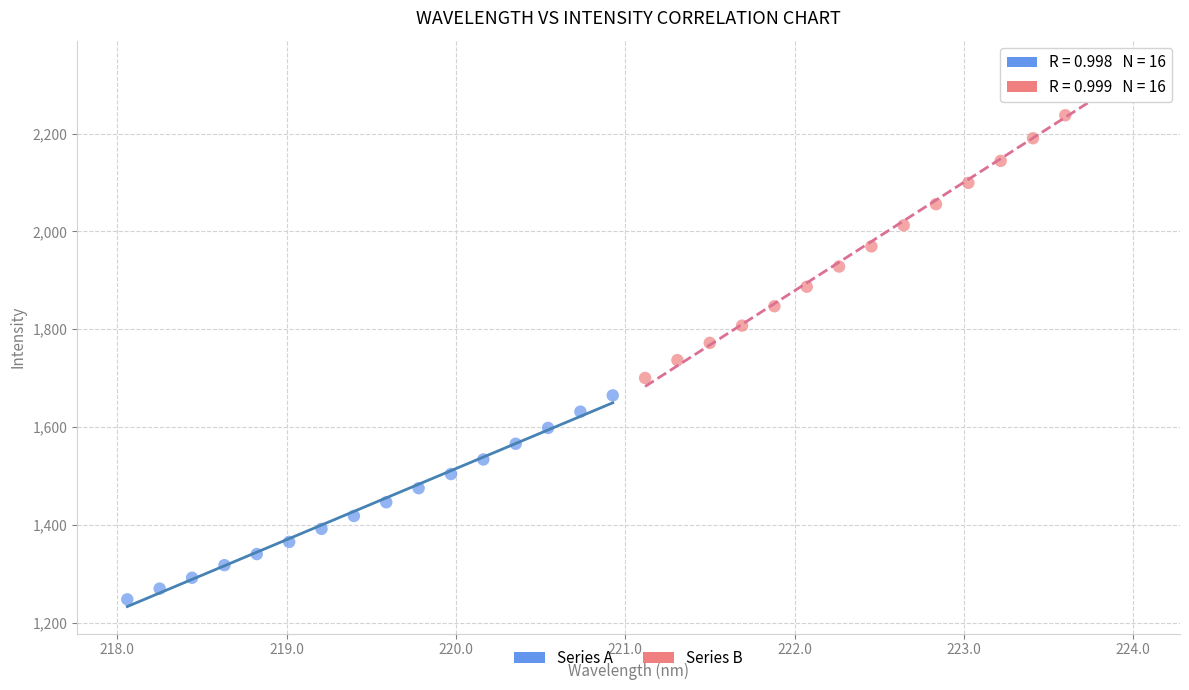

Which series reaches the maximum Y coordinate?

Series B